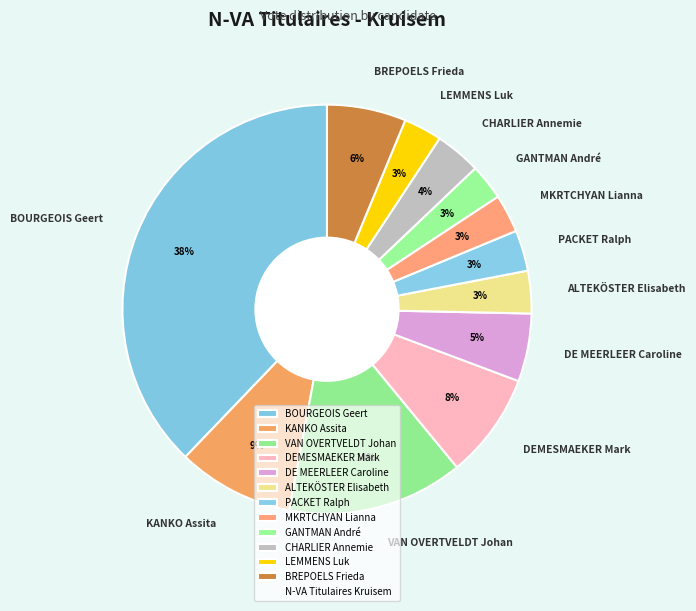

Does any single category account for the majority?

No